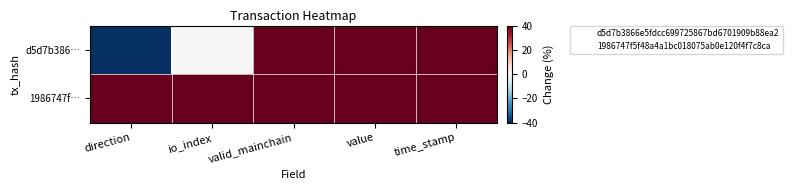

Reading right to left, extract all data points from this chart.

d5d7b386…: time_stamp=40.0	value=40.0	valid_mainchain=40.0	io_index=0.0	direction=-40.0
1986747f…: time_stamp=40.0	value=40.0	valid_mainchain=40.0	io_index=40.0	direction=40.0